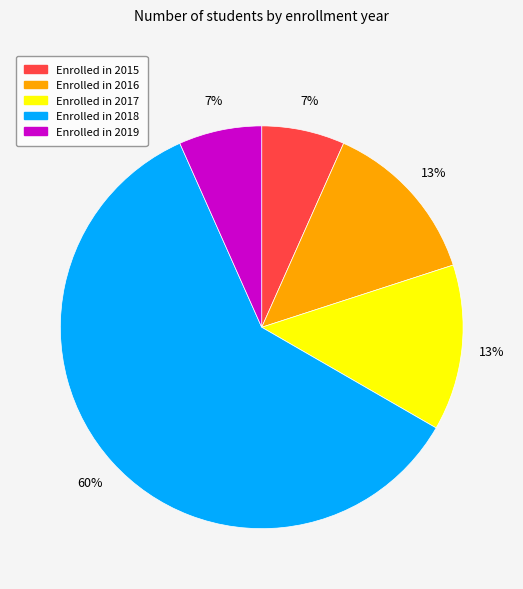

Is there a majority slice in this chart?

Yes